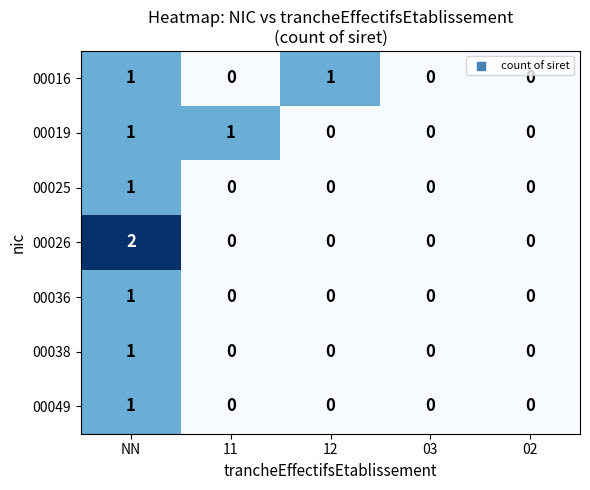

At which category is the sum across all series the highest?

NN